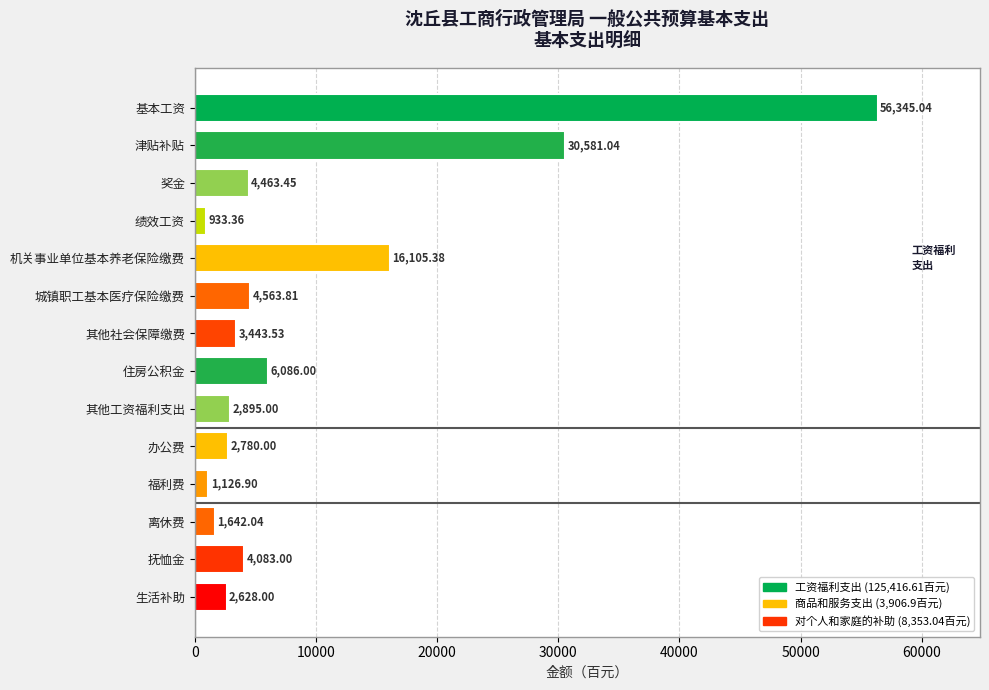

At which category does the chart reach its minimum across all series?

绩效工资